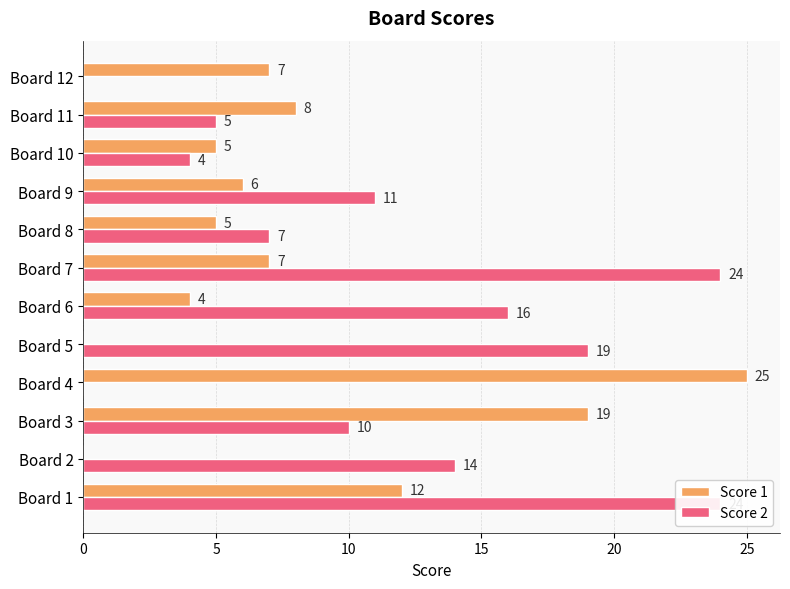

The value of Score 1 at Board 12 is 3. True or false?

False